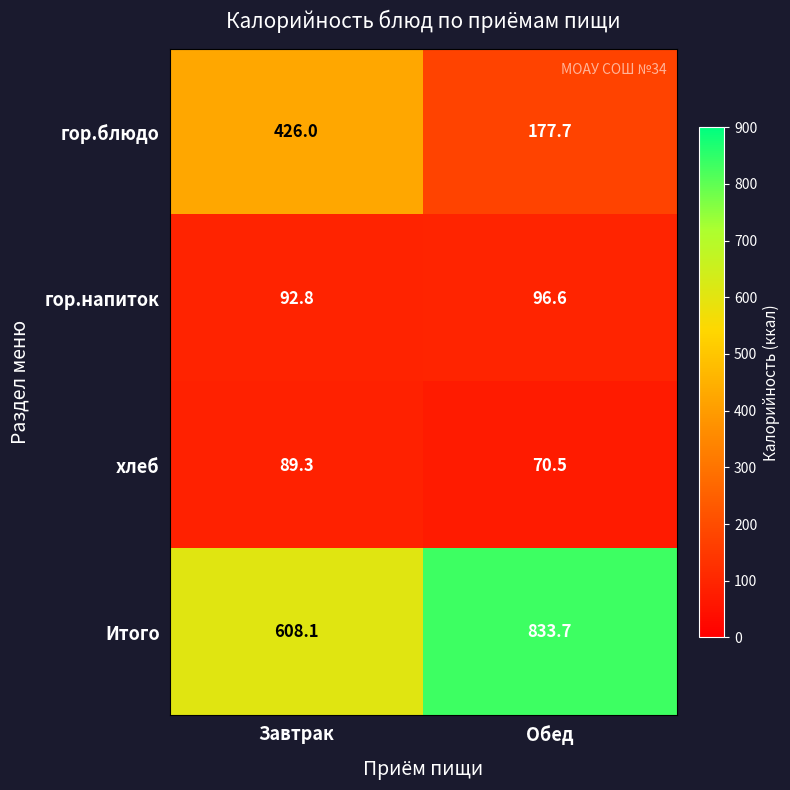

Which label corresponds to the largest value in the chart?

Обед